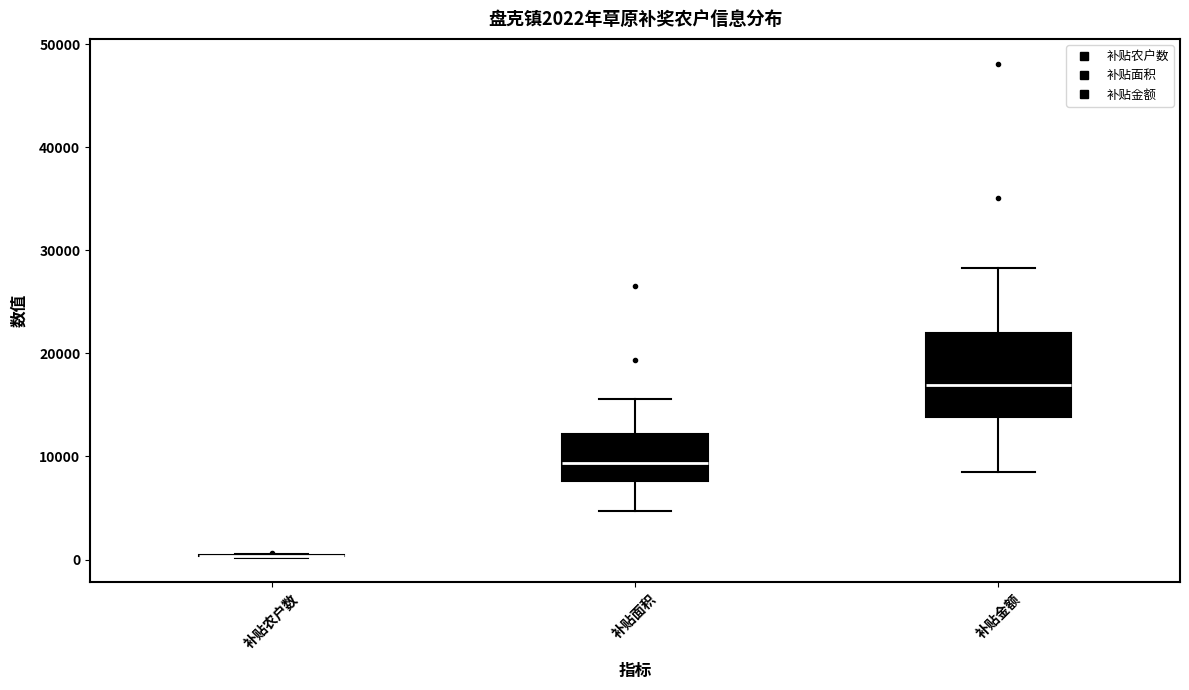

Which box is the tallest, from its lower edge to its upper edge?

补贴金额